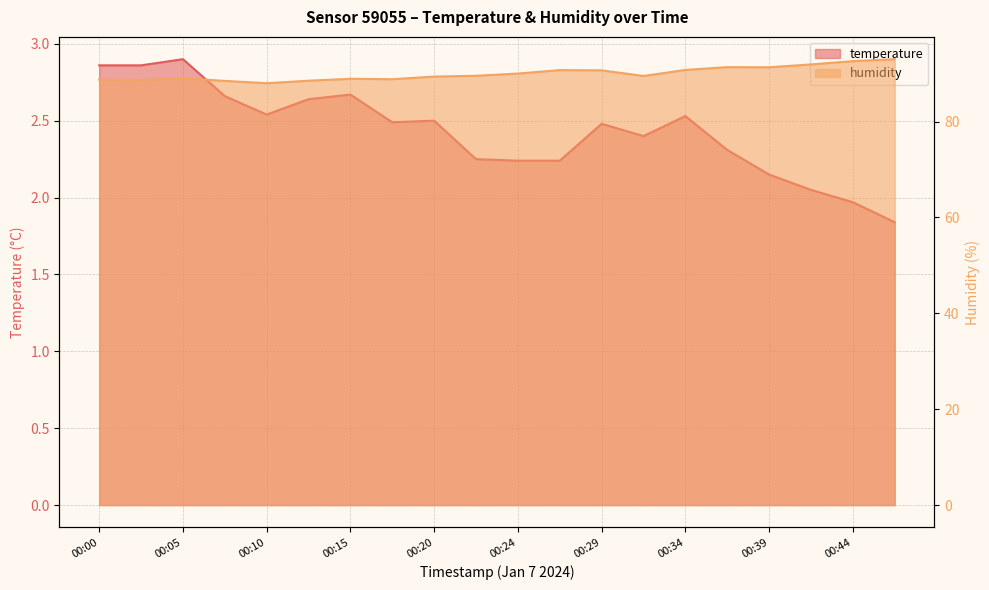

Which has a higher value, 00:03 or 00:17?

00:03